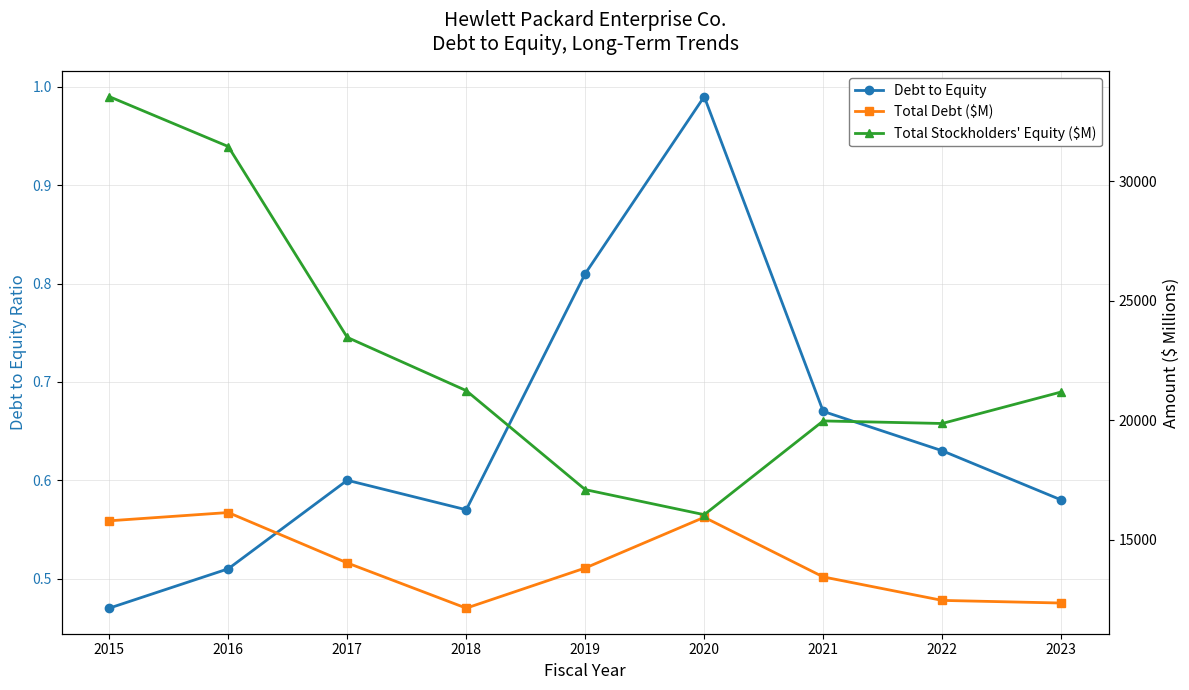

Does the chart have visible grid lines?

Yes